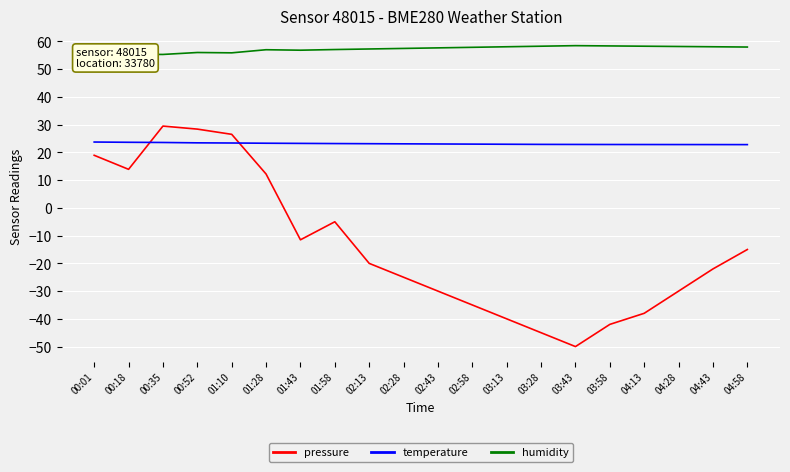

Rank the categories by humidity value from highest to lowest.

03:43, 03:58, 03:28, 04:13, 04:28, 03:13, 04:43, 04:58, 02:58, 02:43, 02:28, 02:13, 01:58, 01:28, 01:43, 00:52, 01:10, 00:18, 00:35, 00:01